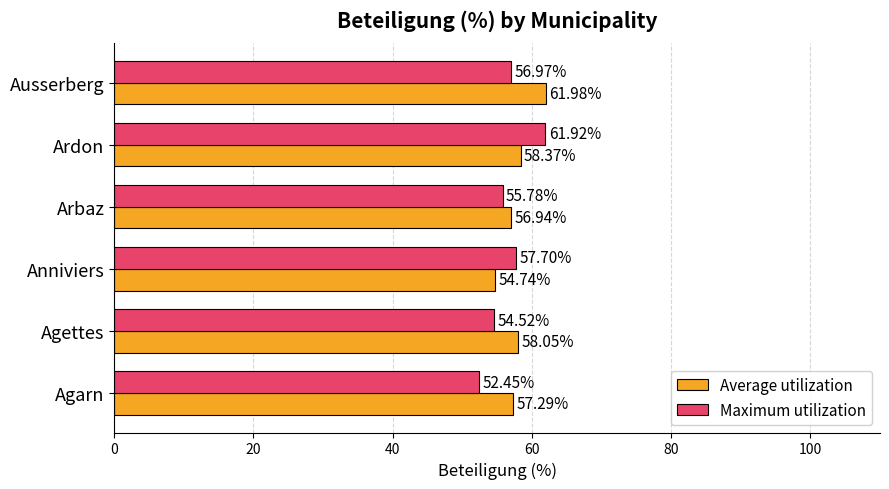

List the series in order of their overall mean, highest first.

Average utilization, Maximum utilization